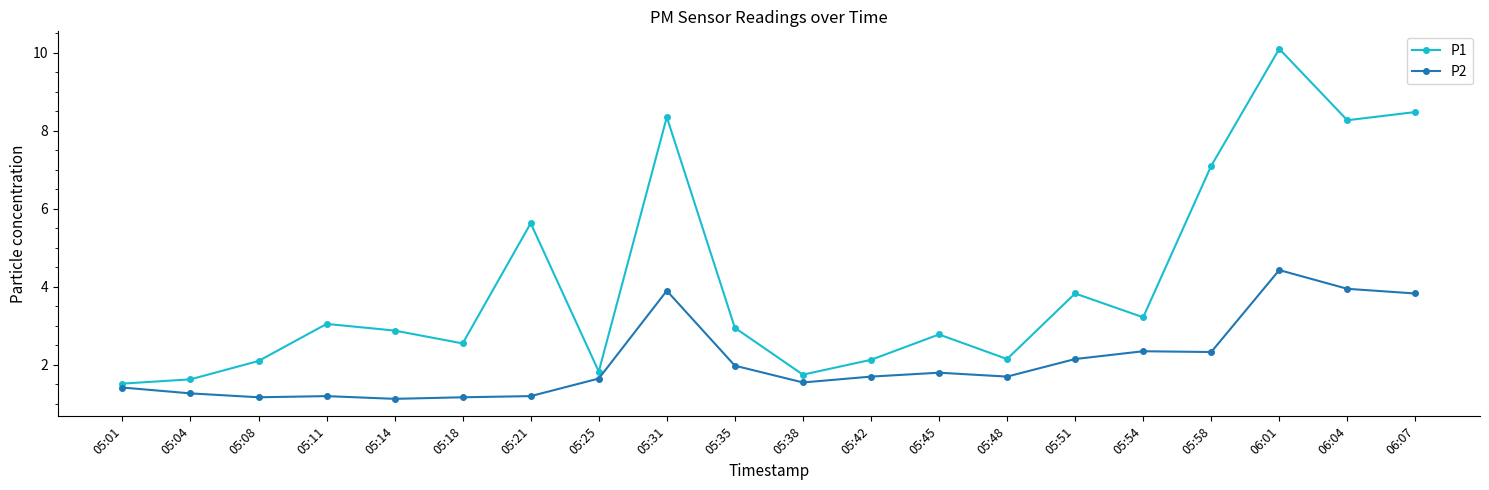

What is the difference between the maximum and minimum values in the P1 series?

8.6